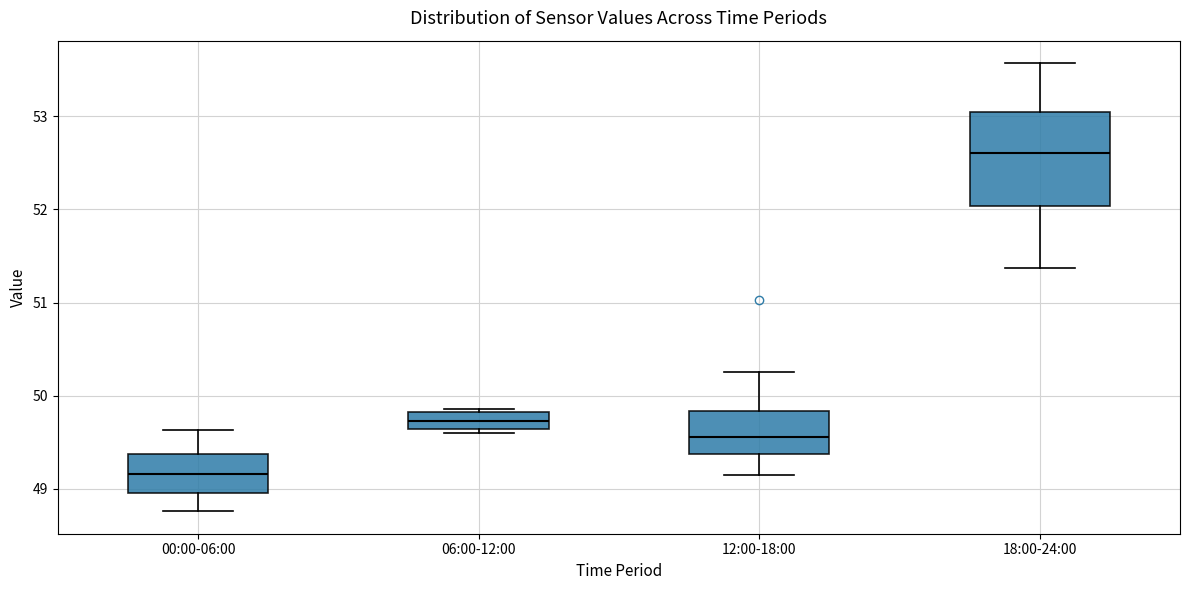

Reading left to right, read every box against the y-axis: the position of its median line, the range the box covers, and the ends of its whiskers. The values are not printed on the chart, so give them approximately, as read against the axis.

00:00-06:00: median 49.2, box 49.0 to 49.4, whiskers 48.8 to 49.6
06:00-12:00: median 49.7, box 49.6 to 49.8, whiskers 49.6 (just below the box's lower edge) to 49.9
12:00-18:00: median 49.6, box 49.4 to 49.8, whiskers 49.2 to 50.3
18:00-24:00: median 52.6, box 52.0 to 53.0, whiskers 51.4 to 53.6